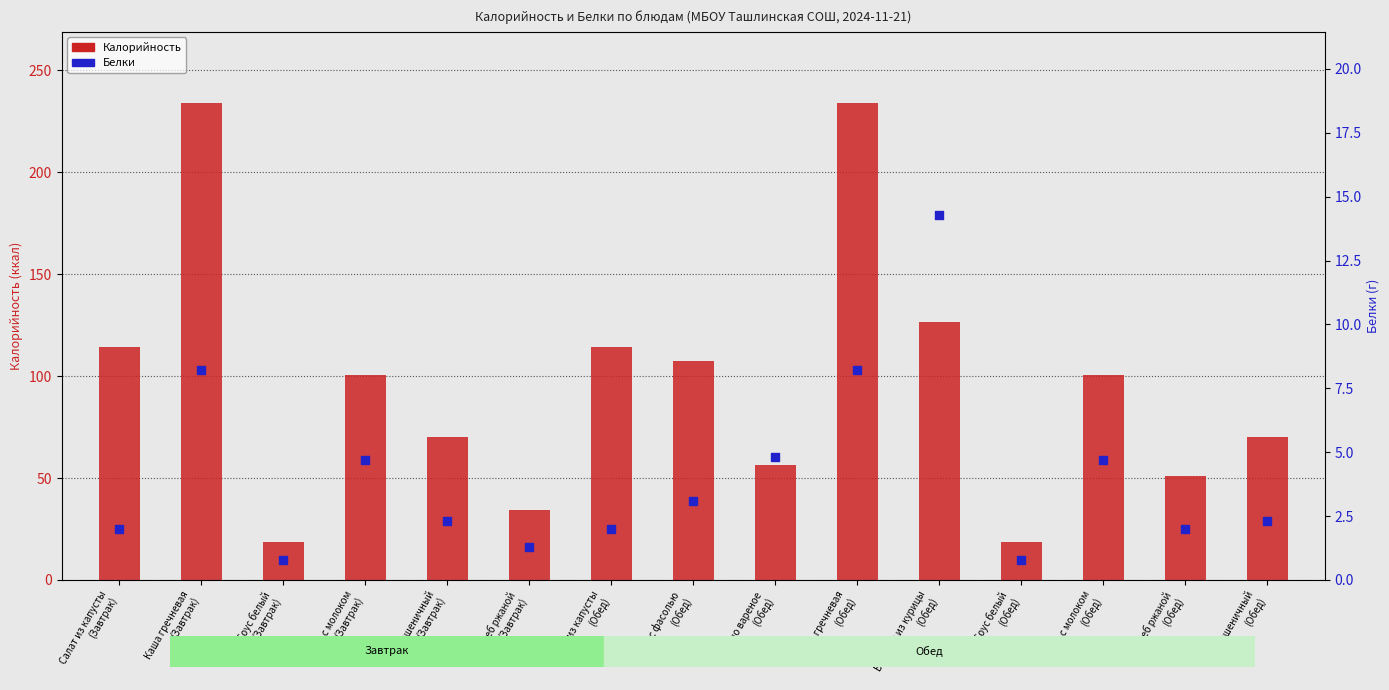

Which series contains the highest Y value?

Калорийность